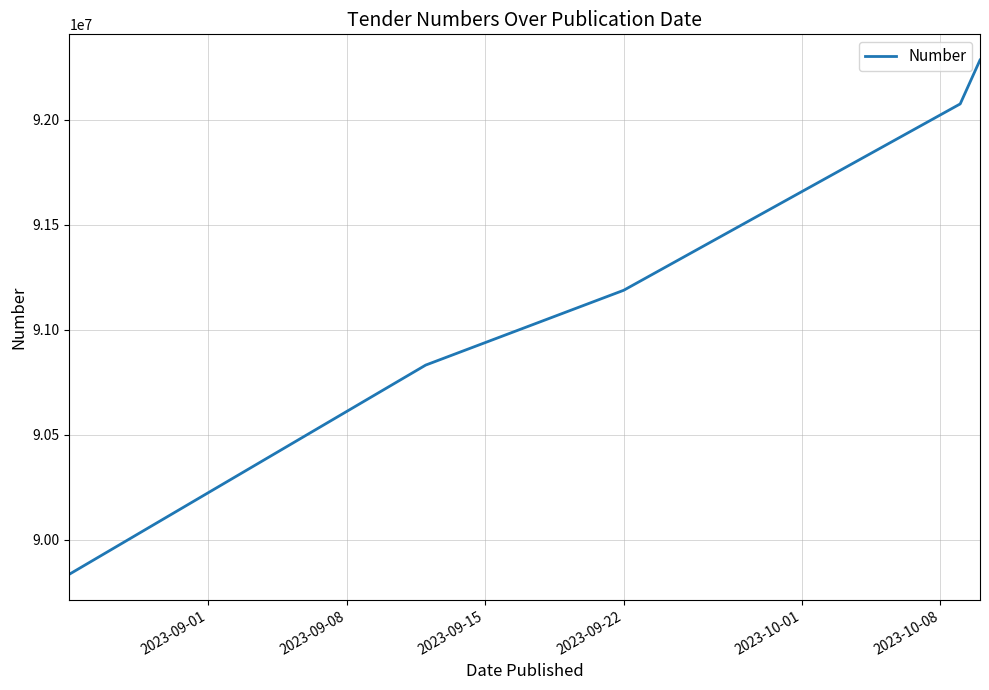

What is the greatest value displayed?

92283027